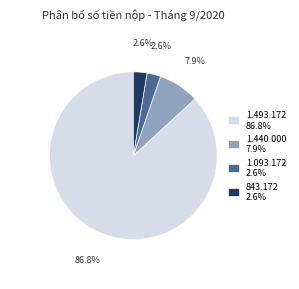

To the nearest percent, what is the average slice percentage?

25%